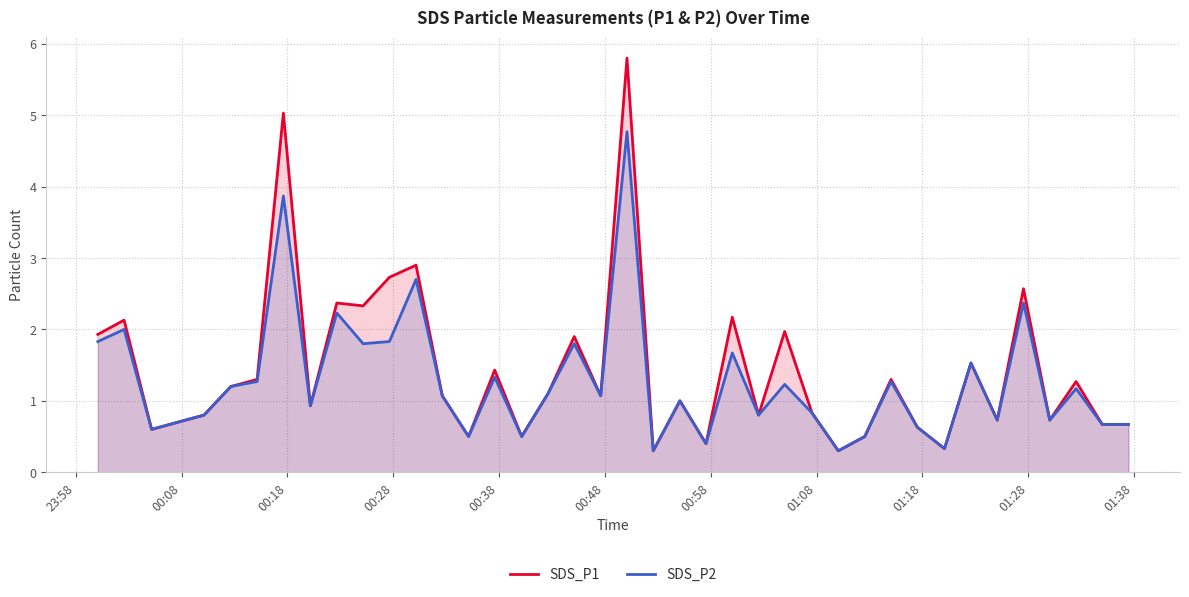

Which series has the largest range (max minus min)?

SDS_P1